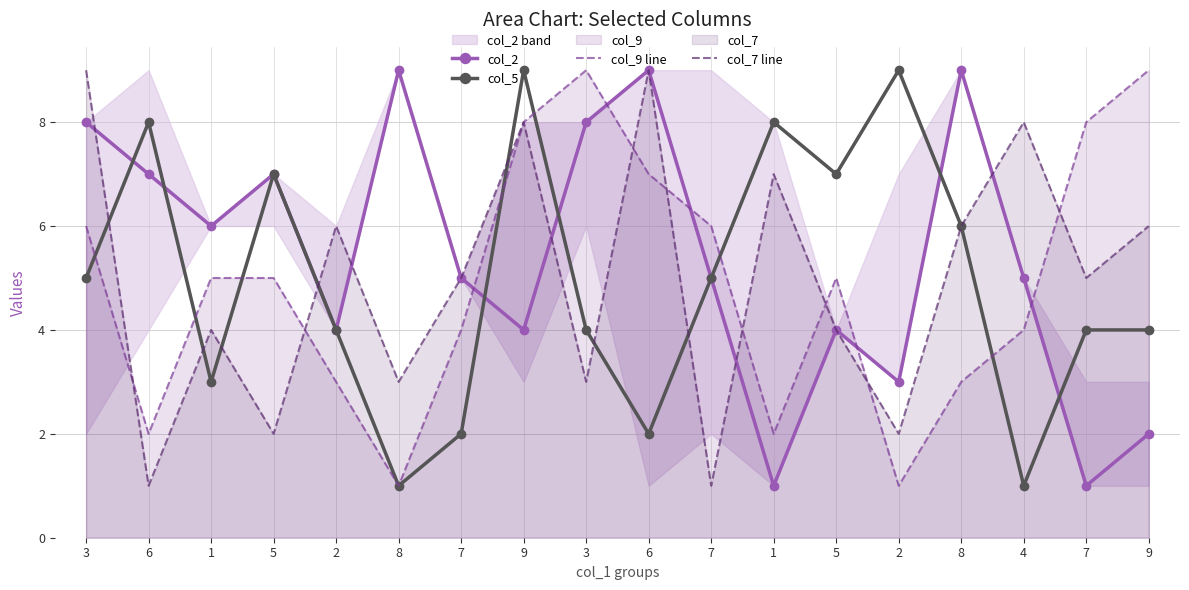

Reading left to right, list all the values displayed in this chart.

col_2: 8	7	6	7	4	9	5	4	8	9	5	1	4	3	9	5	1	2
col_5: 5	8	3	7	4	1	2	9	4	2	5	8	7	9	6	1	4	4
col_9 line: 6	2	5	5	3	1	4	8	9	7	6	2	5	1	3	4	8	9
col_7 line: 9	1	4	2	6	3	5	8	3	9	1	7	4	2	6	8	5	6